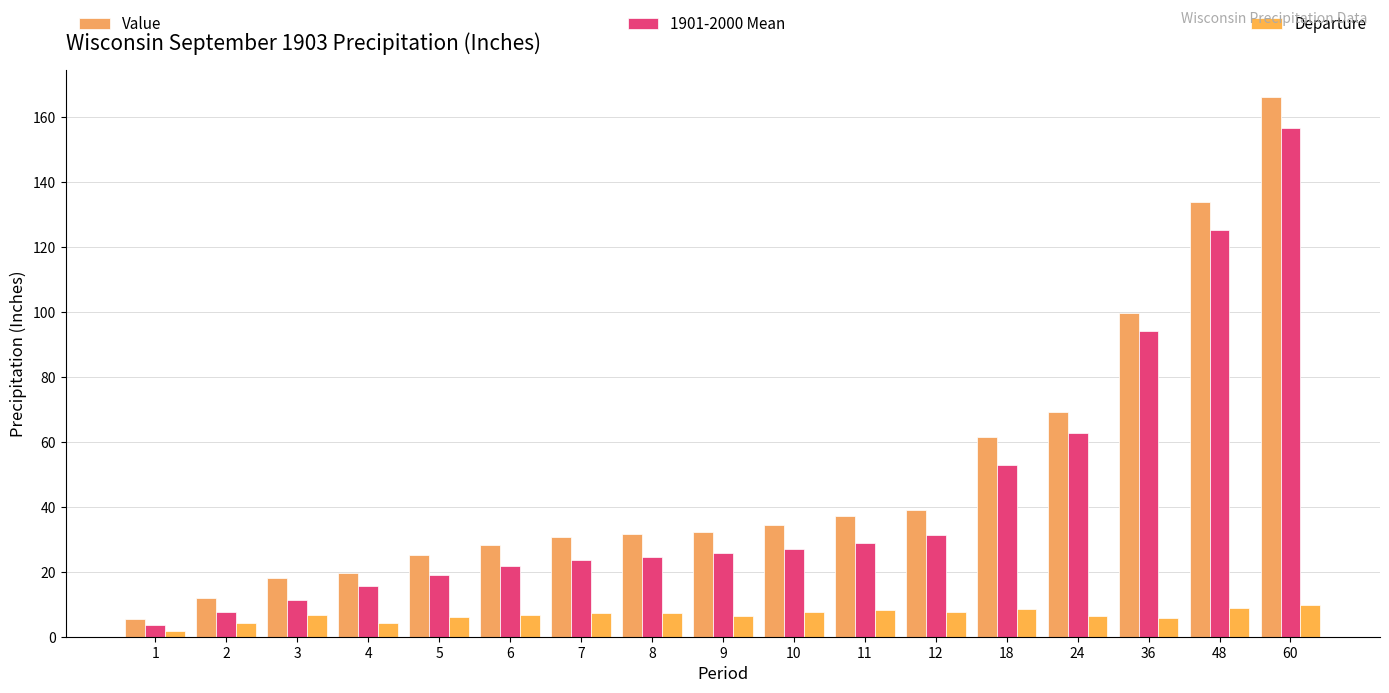

Rank the categories by Value value from highest to lowest.

60, 48, 36, 24, 18, 12, 11, 10, 9, 8, 7, 6, 5, 4, 3, 2, 1